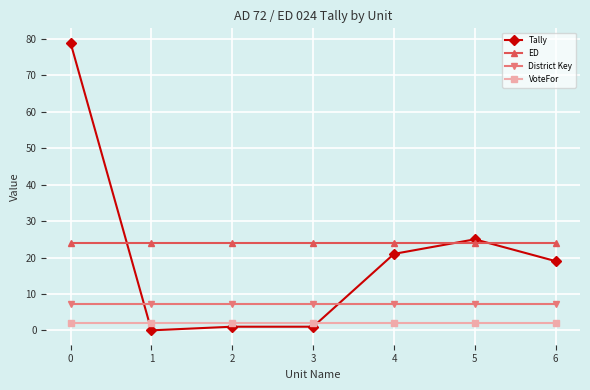

The ED series shows 32.8 at 4. True or false?

False